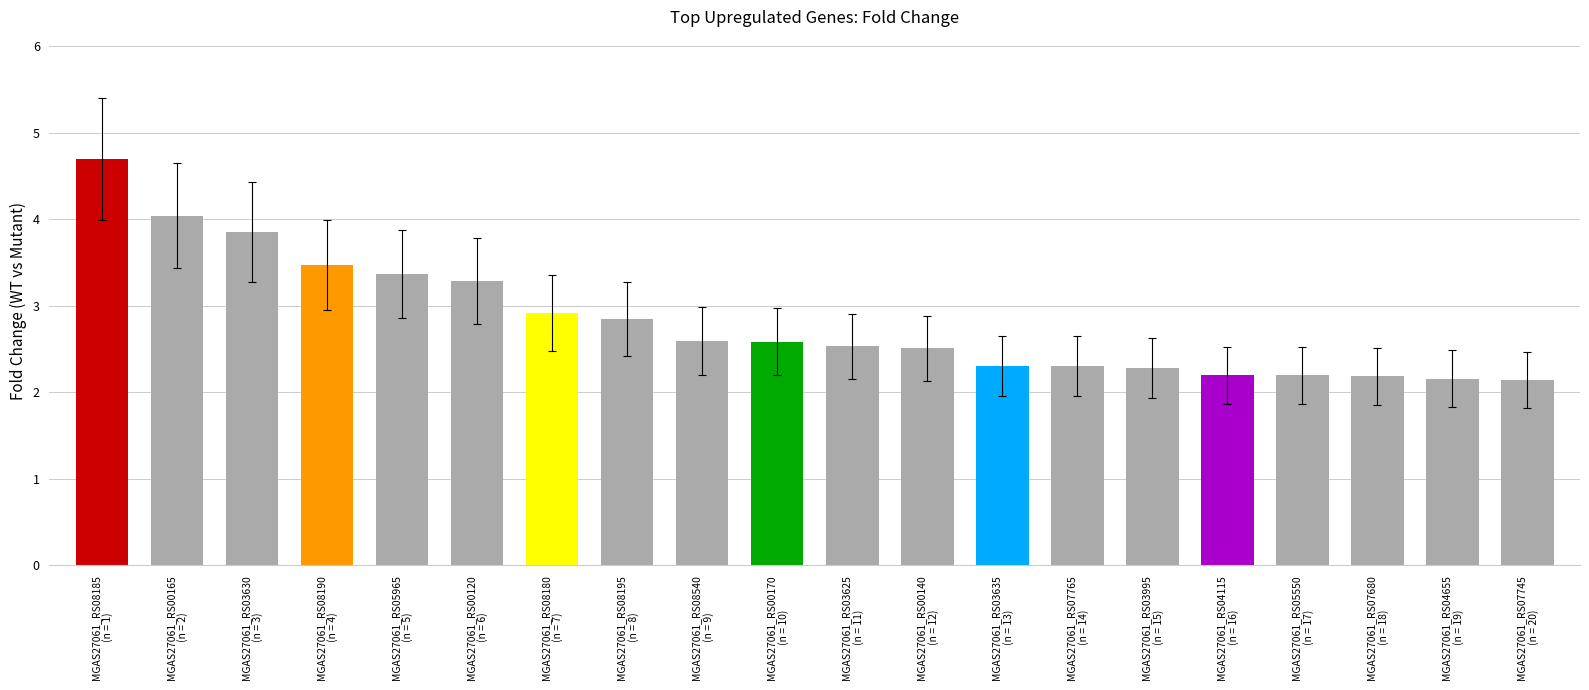

What is the value of the 2nd bar from the left?

4.0